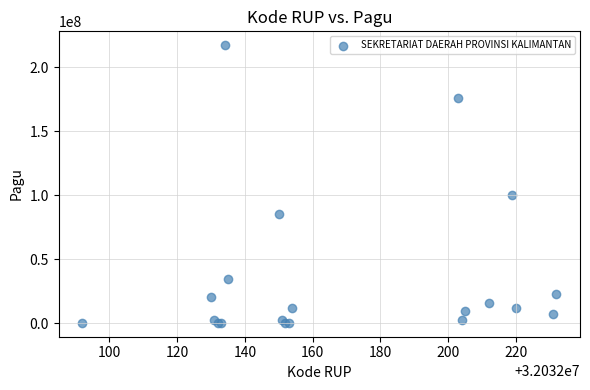

What Y value in the scatter plot is closest to 108800000?

99958000